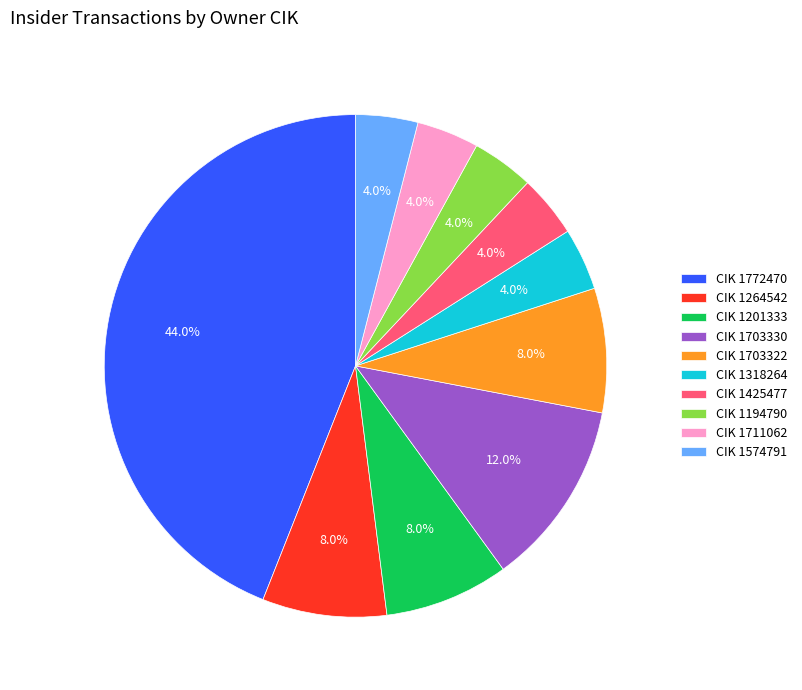

Which slice is the largest?

CIK 1772470